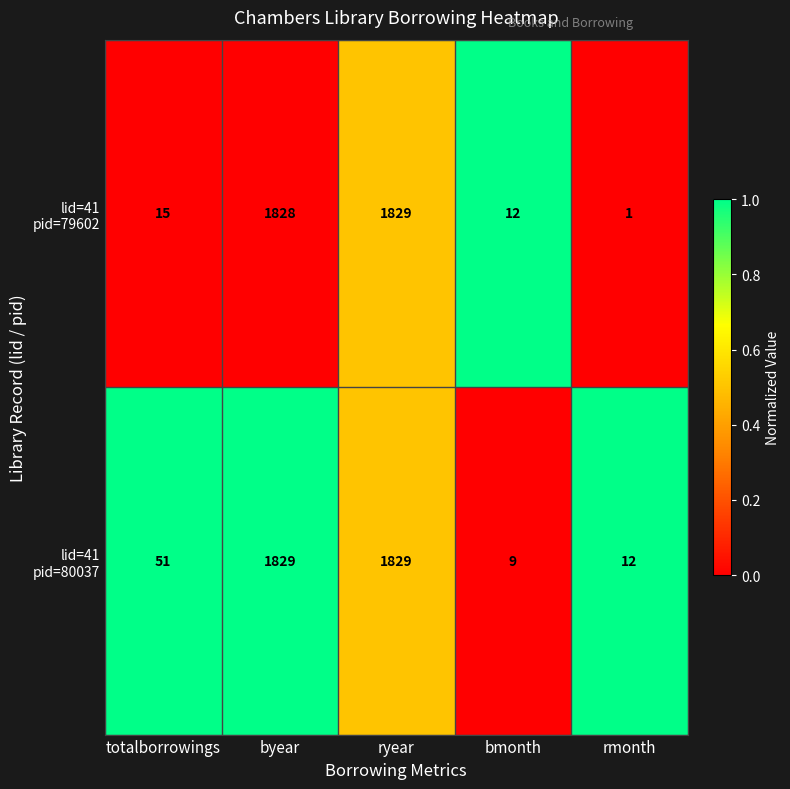

At how many categories does at least one series exceed 21?

3